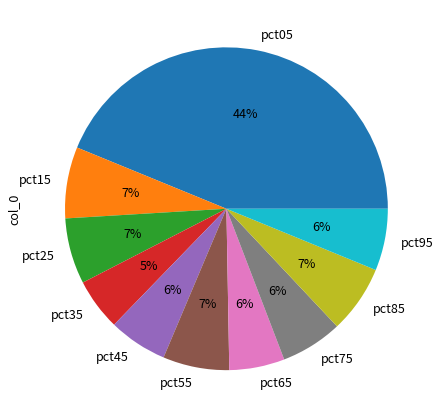

Is there any slice that represents more than half of the pie?

No